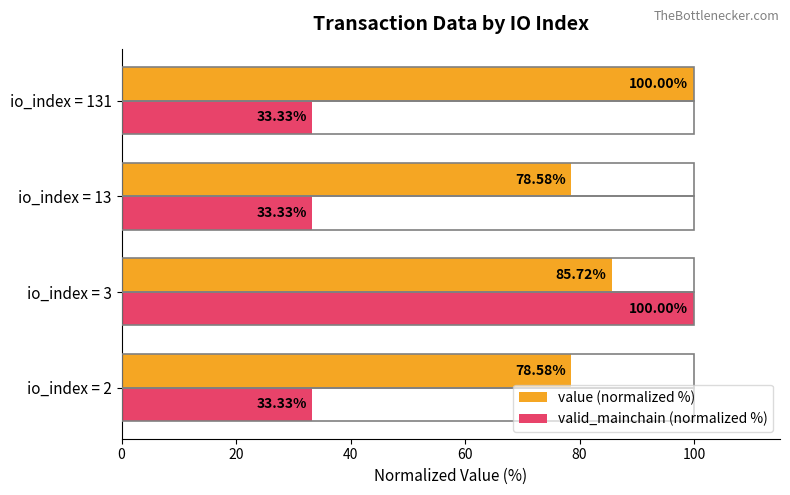

What is the spread (max minus min) of values at io_index = 131?

66.7